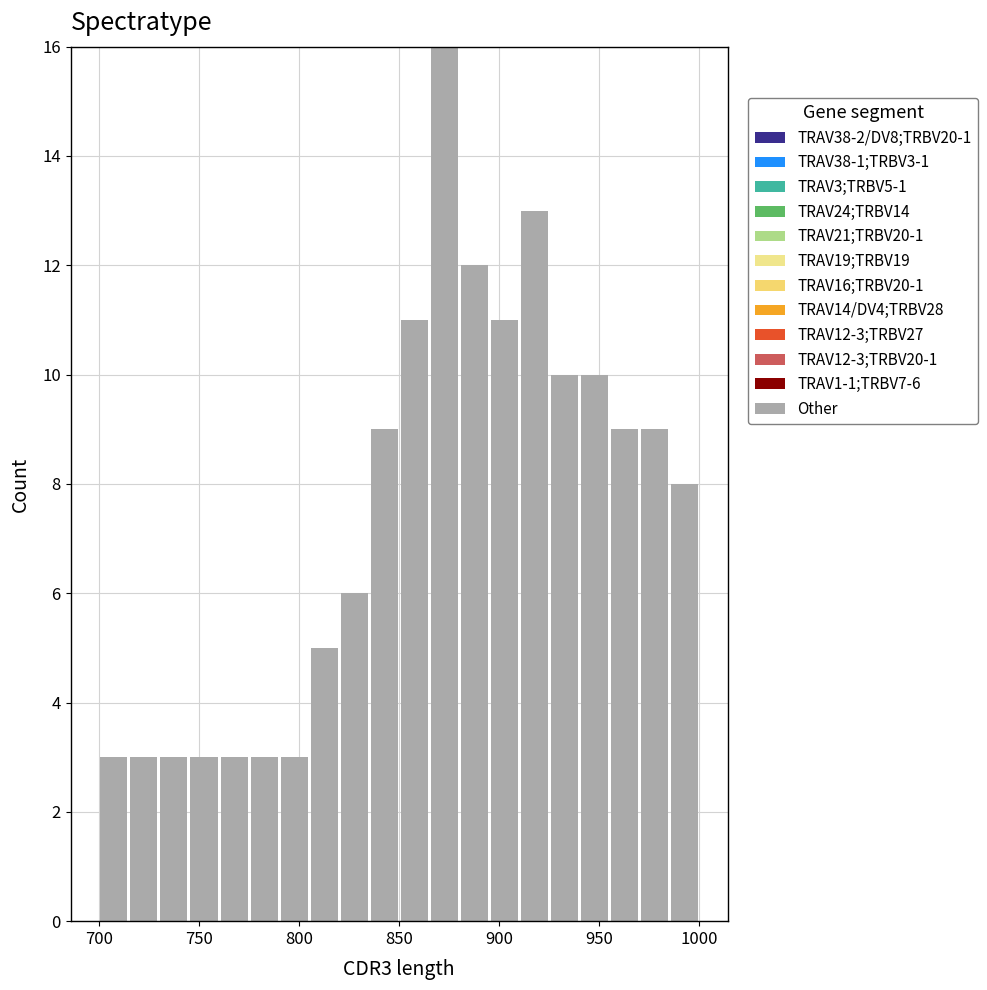

Around what value on the x-axis is the tallest bar? Give the approximate position of its centre, as read against the axis.

875